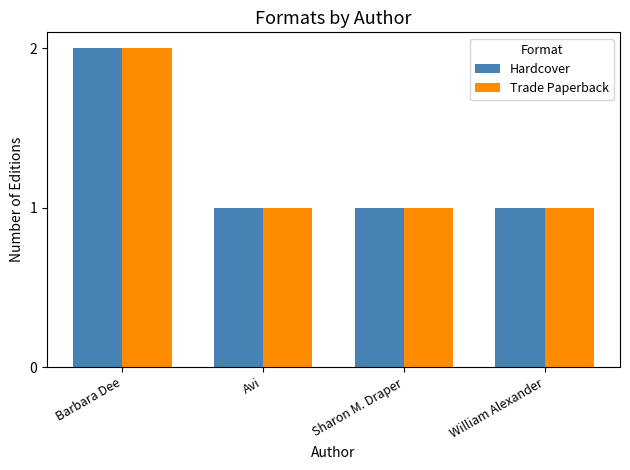

True or false: Trade Paperback has a value of 2 at Sharon M. Draper.

False